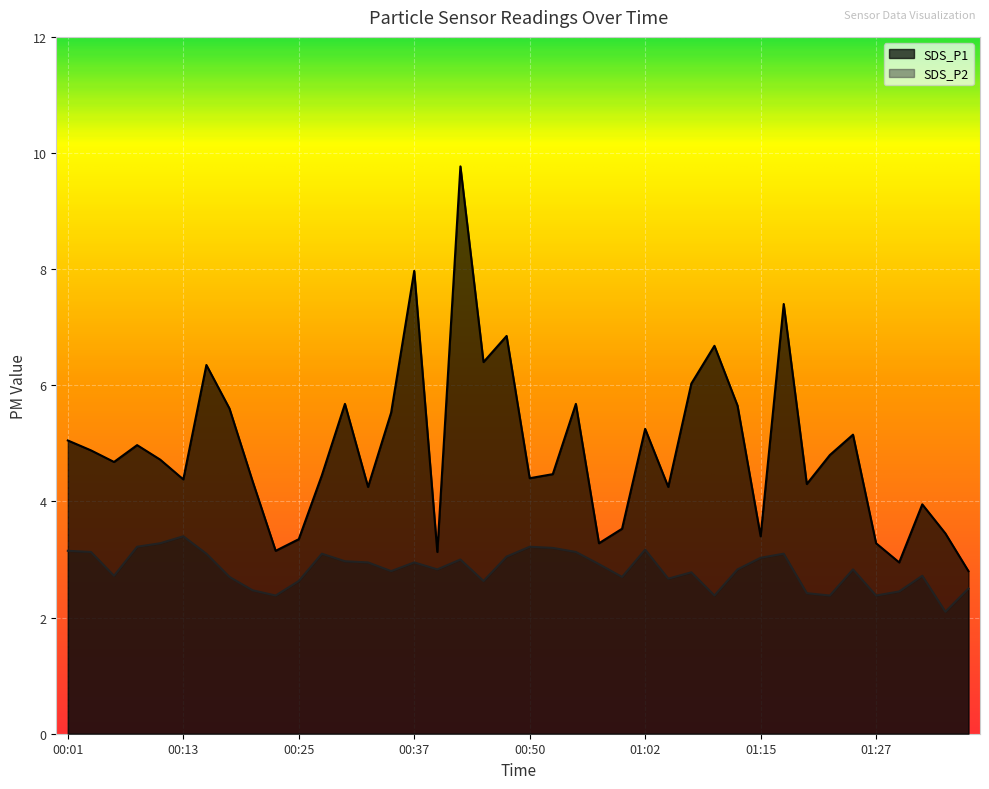

In SDS_P2, how many points are lower than both neighbors (excluding endpoints)?

11